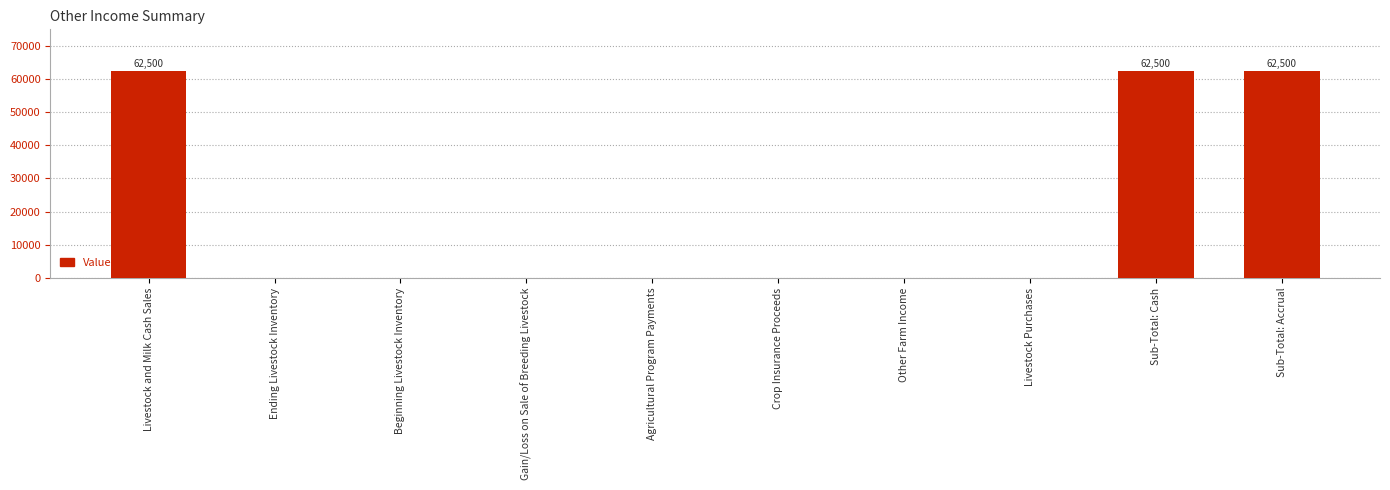

Reading left to right, transcribe all the data shown in this chart.

Livestock and Milk Cash Sales=62500	Ending Livestock Inventory=0	Beginning Livestock Inventory=0	Gain/Loss on Sale of Breeding Livestock=0	Agricultural Program Payments=0	Crop Insurance Proceeds=0	Other Farm Income=0	Livestock Purchases=0	Sub-Total: Cash=62500	Sub-Total: Accrual=62500